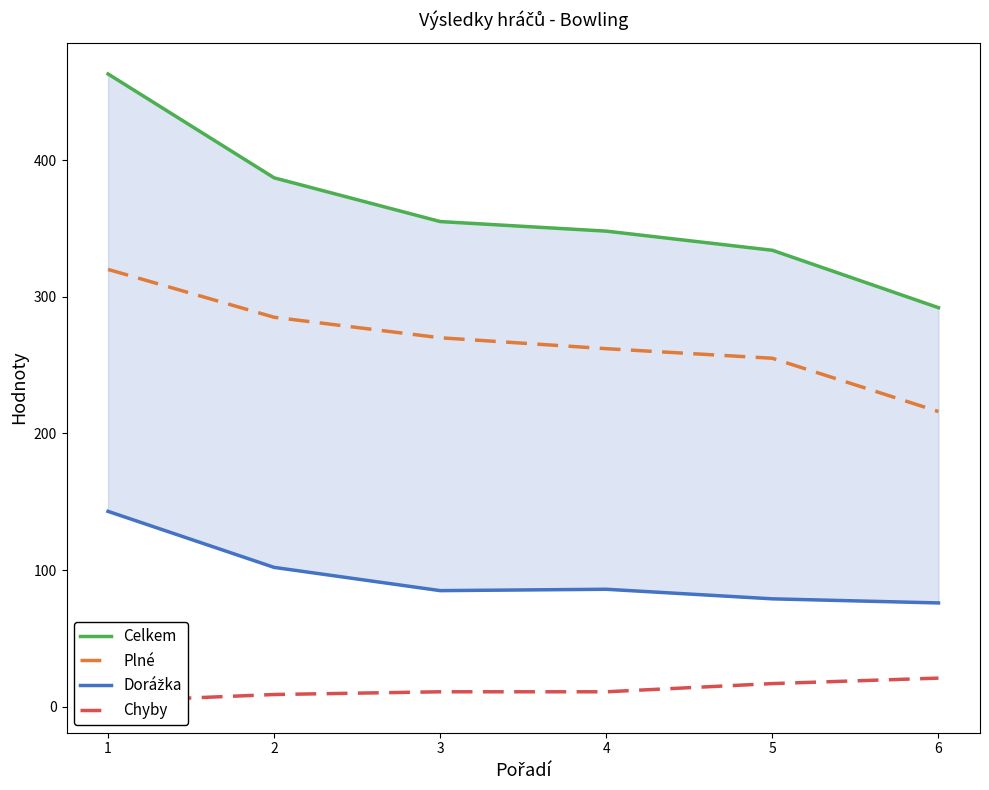

What is the difference between the Celkem values at 3 and 6?

63